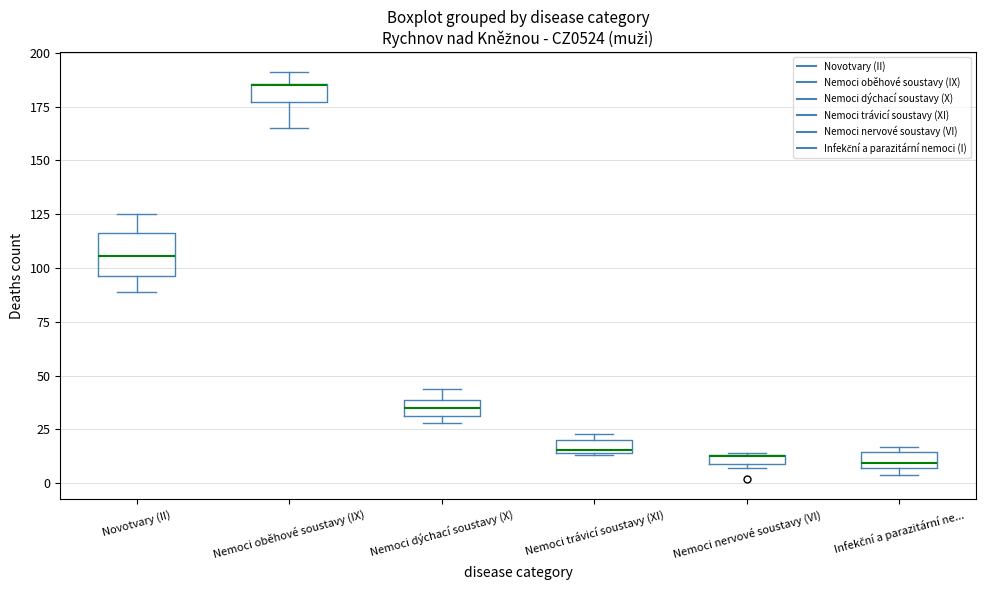

Where is the upper edge of the box for Nemoci trávicí soustavy (XI) on the y-axis? The values are not printed on the chart, so give them approximately, as read against the axis.

20